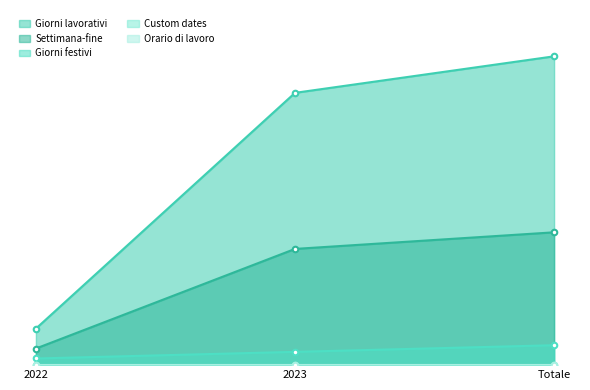

What is the value of the Giorni festivi point at the 1st from the left?

2